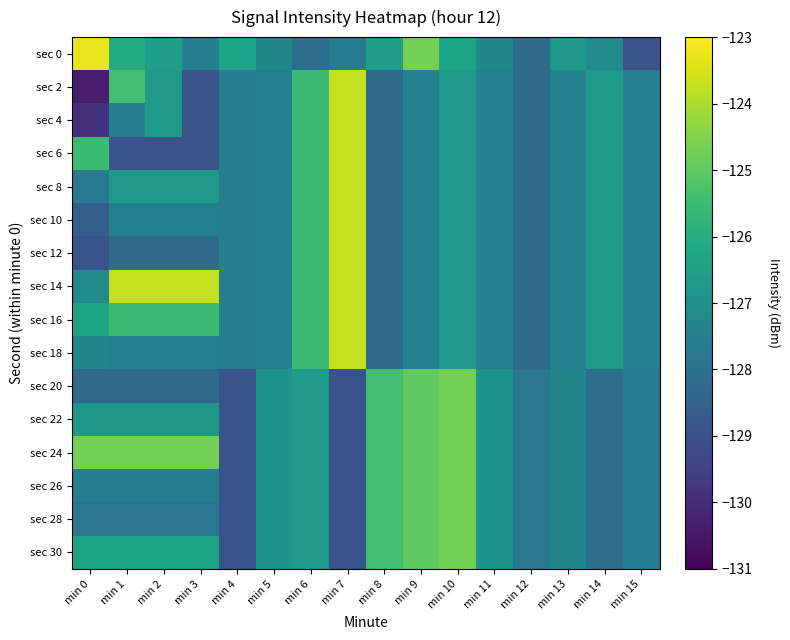

Reading right to left, what are all the values shown in this chart?

sec 0: min 15=-128.9	min 14=-127.2	min 13=-126.7	min 12=-128.2	min 11=-127.3	min 10=-126.4	min 9=-124.7	min 8=-126.5	min 7=-127.7	min 6=-128.1	min 5=-127.3	min 4=-126.4	min 3=-127.5	min 2=-126.5	min 1=-126.1	min 0=-123.2
sec 2: min 15=-127.5	min 14=-126.7	min 13=-127.5	min 12=-128.2	min 11=-127.5	min 10=-126.7	min 9=-127.5	min 8=-128.2	min 7=-123.7	min 6=-125.5	min 5=-127.5	min 4=-127.5	min 3=-128.9	min 2=-126.7	min 1=-125.4	min 0=-130.4
sec 4: min 15=-127.5	min 14=-126.7	min 13=-127.5	min 12=-128.2	min 11=-127.5	min 10=-126.7	min 9=-127.5	min 8=-128.2	min 7=-123.7	min 6=-125.5	min 5=-127.5	min 4=-127.5	min 3=-128.9	min 2=-126.7	min 1=-127.5	min 0=-129.8
sec 6: min 15=-127.5	min 14=-126.7	min 13=-127.5	min 12=-128.2	min 11=-127.5	min 10=-126.7	min 9=-127.5	min 8=-128.2	min 7=-123.7	min 6=-125.5	min 5=-127.5	min 4=-127.5	min 3=-128.9	min 2=-128.9	min 1=-128.9	min 0=-125.5
sec 8: min 15=-127.5	min 14=-126.7	min 13=-127.5	min 12=-128.2	min 11=-127.5	min 10=-126.7	min 9=-127.5	min 8=-128.2	min 7=-123.7	min 6=-125.5	min 5=-127.5	min 4=-127.5	min 3=-126.7	min 2=-126.7	min 1=-126.7	min 0=-127.8
sec 10: min 15=-127.5	min 14=-126.7	min 13=-127.5	min 12=-128.2	min 11=-127.5	min 10=-126.7	min 9=-127.5	min 8=-128.2	min 7=-123.7	min 6=-125.5	min 5=-127.5	min 4=-127.5	min 3=-127.5	min 2=-127.5	min 1=-127.5	min 0=-128.6
sec 12: min 15=-127.5	min 14=-126.7	min 13=-127.5	min 12=-128.2	min 11=-127.5	min 10=-126.7	min 9=-127.5	min 8=-128.2	min 7=-123.7	min 6=-125.5	min 5=-127.5	min 4=-127.5	min 3=-128.2	min 2=-128.2	min 1=-128.2	min 0=-128.9
sec 14: min 15=-127.5	min 14=-126.7	min 13=-127.5	min 12=-128.2	min 11=-127.5	min 10=-126.7	min 9=-127.5	min 8=-128.2	min 7=-123.7	min 6=-125.5	min 5=-127.5	min 4=-127.5	min 3=-123.7	min 2=-123.7	min 1=-123.7	min 0=-127.2
sec 16: min 15=-127.5	min 14=-126.7	min 13=-127.5	min 12=-128.2	min 11=-127.5	min 10=-126.7	min 9=-127.5	min 8=-128.2	min 7=-123.7	min 6=-125.5	min 5=-127.5	min 4=-127.5	min 3=-125.5	min 2=-125.5	min 1=-125.5	min 0=-126.4
sec 18: min 15=-127.5	min 14=-126.7	min 13=-127.5	min 12=-128.2	min 11=-127.5	min 10=-126.7	min 9=-127.5	min 8=-128.2	min 7=-123.7	min 6=-125.5	min 5=-127.5	min 4=-127.5	min 3=-127.5	min 2=-127.5	min 1=-127.5	min 0=-127.3
sec 20: min 15=-127.7	min 14=-128.1	min 13=-127.3	min 12=-127.8	min 11=-126.9	min 10=-124.7	min 9=-125.0	min 8=-125.4	min 7=-128.9	min 6=-126.7	min 5=-126.9	min 4=-128.9	min 3=-128.2	min 2=-128.2	min 1=-128.2	min 0=-128.2
sec 22: min 15=-127.7	min 14=-128.1	min 13=-127.3	min 12=-127.8	min 11=-126.9	min 10=-124.7	min 9=-125.0	min 8=-125.4	min 7=-128.9	min 6=-126.7	min 5=-126.9	min 4=-128.9	min 3=-126.7	min 2=-126.7	min 1=-126.7	min 0=-126.7
sec 24: min 15=-127.7	min 14=-128.1	min 13=-127.3	min 12=-127.8	min 11=-126.9	min 10=-124.7	min 9=-125.0	min 8=-125.4	min 7=-128.9	min 6=-126.7	min 5=-126.9	min 4=-128.9	min 3=-124.7	min 2=-124.7	min 1=-124.7	min 0=-124.7
sec 26: min 15=-127.7	min 14=-128.1	min 13=-127.3	min 12=-127.8	min 11=-126.9	min 10=-124.7	min 9=-125.0	min 8=-125.4	min 7=-128.9	min 6=-126.7	min 5=-126.9	min 4=-128.9	min 3=-127.5	min 2=-127.5	min 1=-127.5	min 0=-127.5
sec 28: min 15=-127.7	min 14=-128.1	min 13=-127.3	min 12=-127.8	min 11=-126.9	min 10=-124.7	min 9=-125.0	min 8=-125.4	min 7=-128.9	min 6=-126.7	min 5=-126.9	min 4=-128.9	min 3=-127.9	min 2=-127.9	min 1=-127.9	min 0=-127.9
sec 30: min 15=-127.7	min 14=-128.1	min 13=-127.3	min 12=-127.8	min 11=-126.9	min 10=-124.7	min 9=-125.0	min 8=-125.4	min 7=-128.9	min 6=-126.7	min 5=-126.9	min 4=-128.9	min 3=-126.4	min 2=-126.4	min 1=-126.4	min 0=-126.4